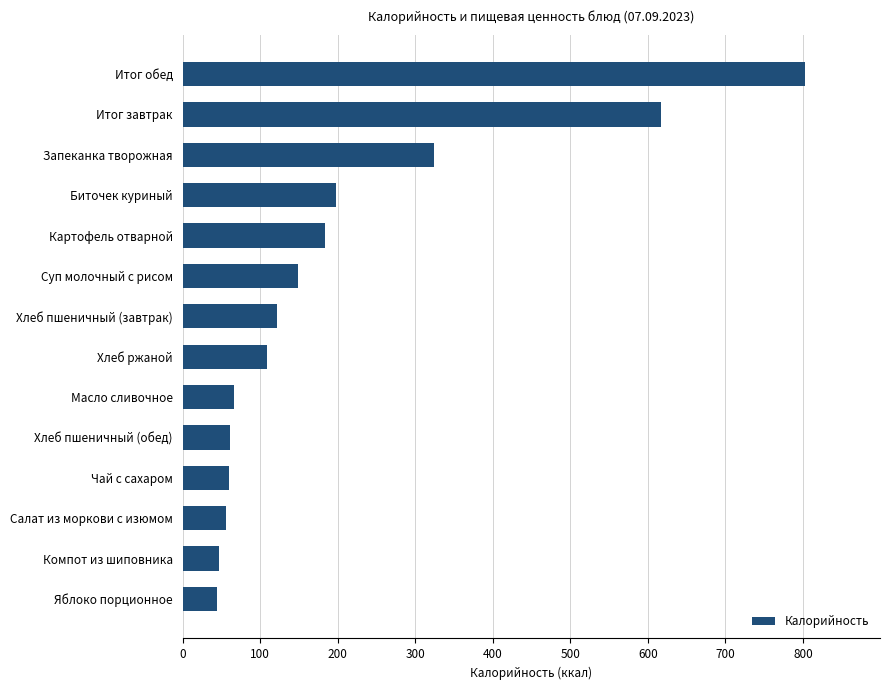

What is the difference between the second highest and second lowest values?

570